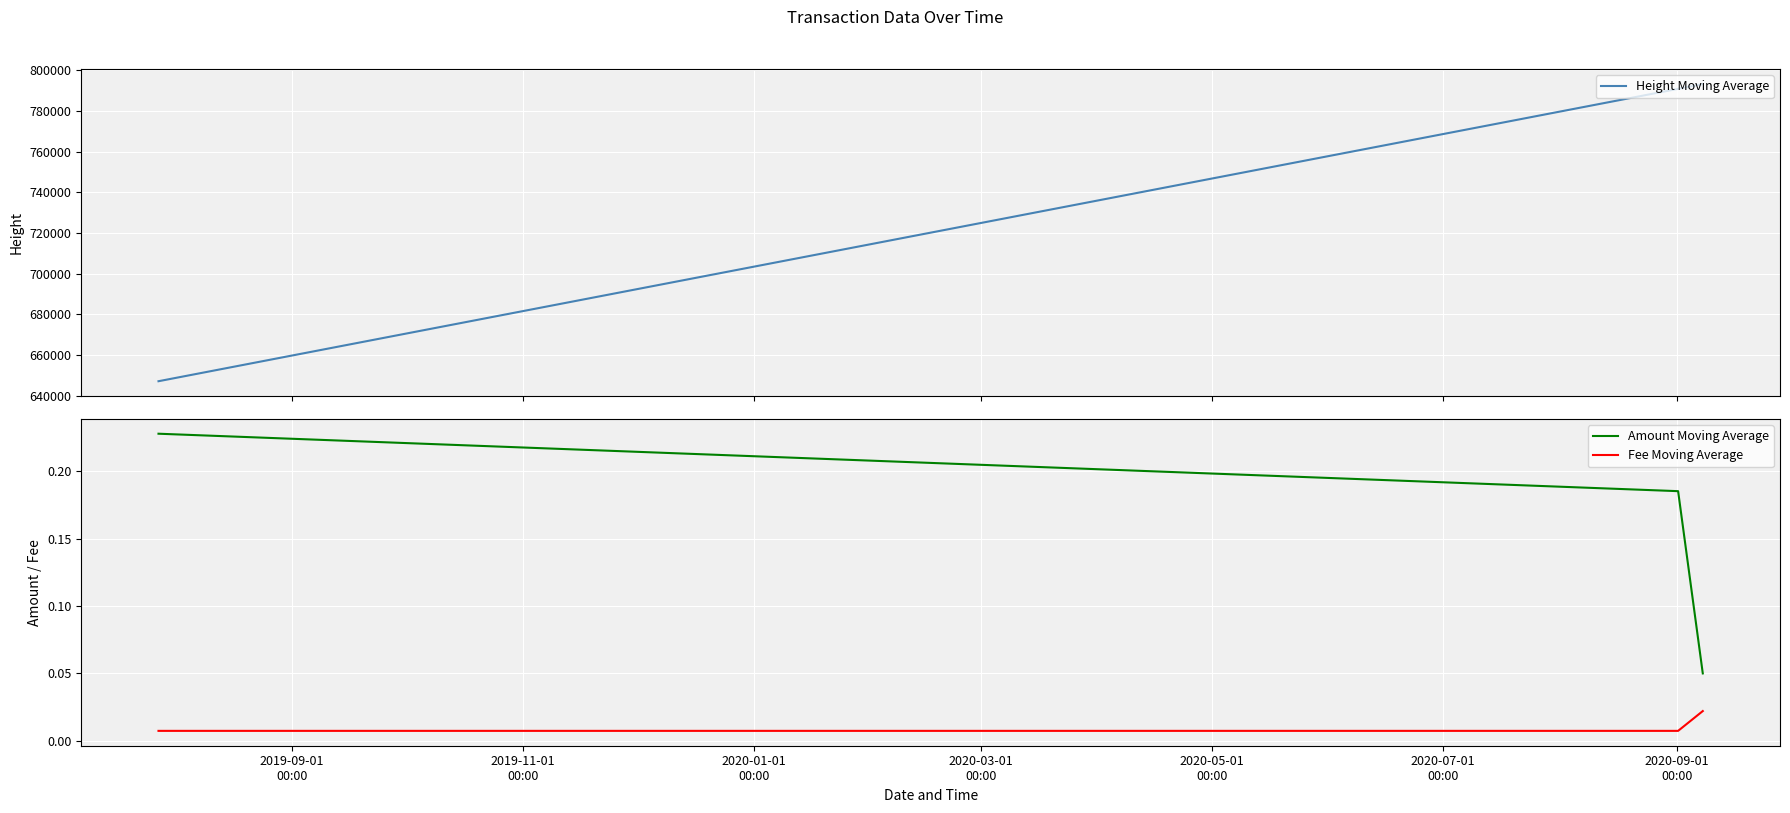

What is the maximum value shown in the chart?

793208.0